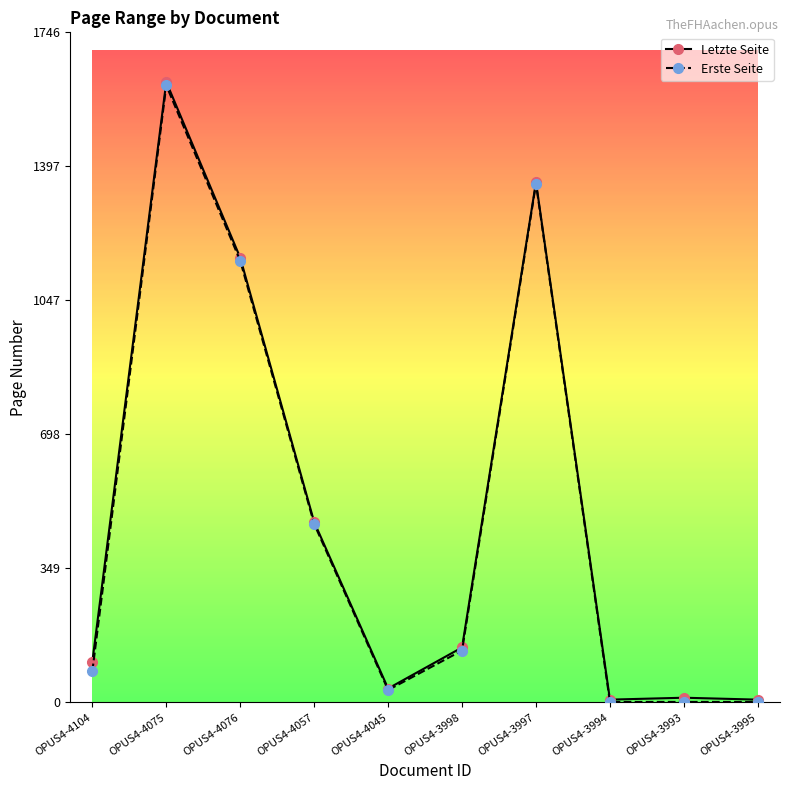

At which category does Letzte Seite reach its first local peak?

OPUS4-4075